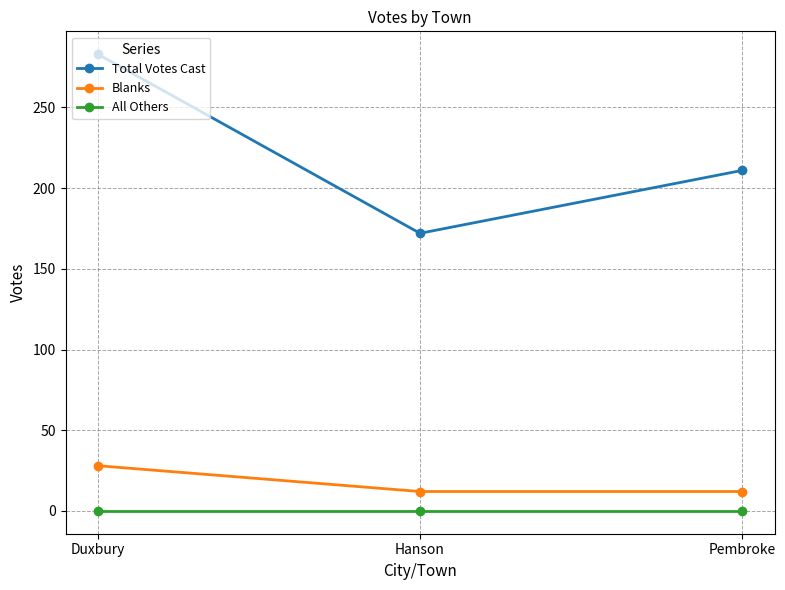

What is the lowest value of the Blanks series?

12